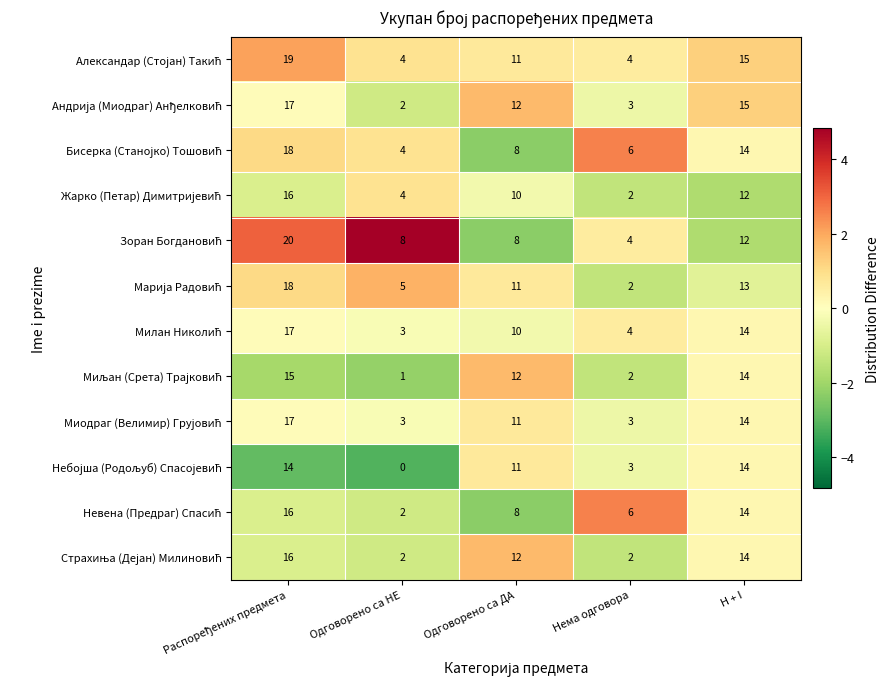

Which category has the lowest value across all series?

Одговорено са НЕ